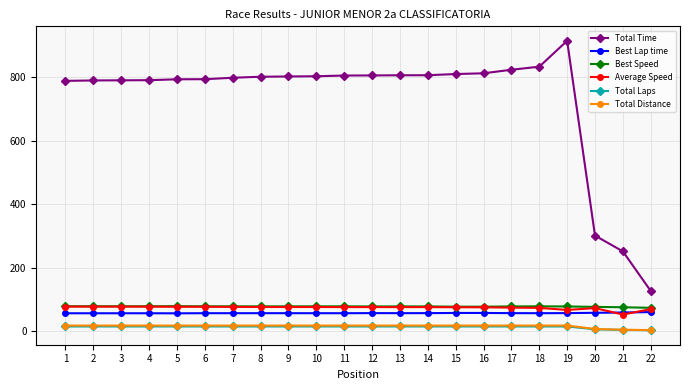

The value of Total Time at 4 is 791.1. True or false?

True